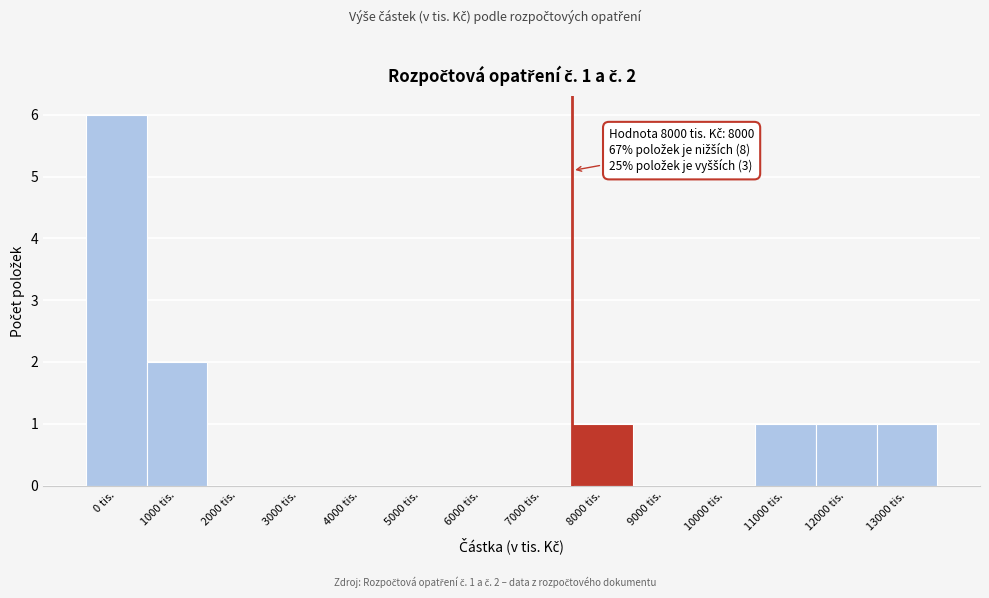

Reading left to right, extract all data points from this chart.

0 tis.=6	1000 tis.=2	2000 tis.=0	3000 tis.=0	4000 tis.=0	5000 tis.=0	6000 tis.=0	7000 tis.=0	8000 tis.=1	9000 tis.=0	10000 tis.=0	11000 tis.=1	12000 tis.=1	13000 tis.=1